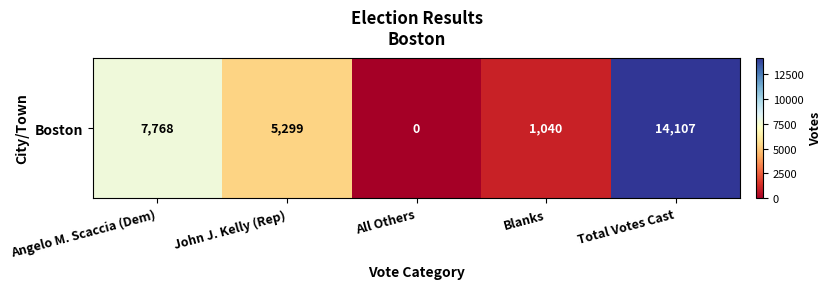

Which category has the lowest value across all series?

All Others